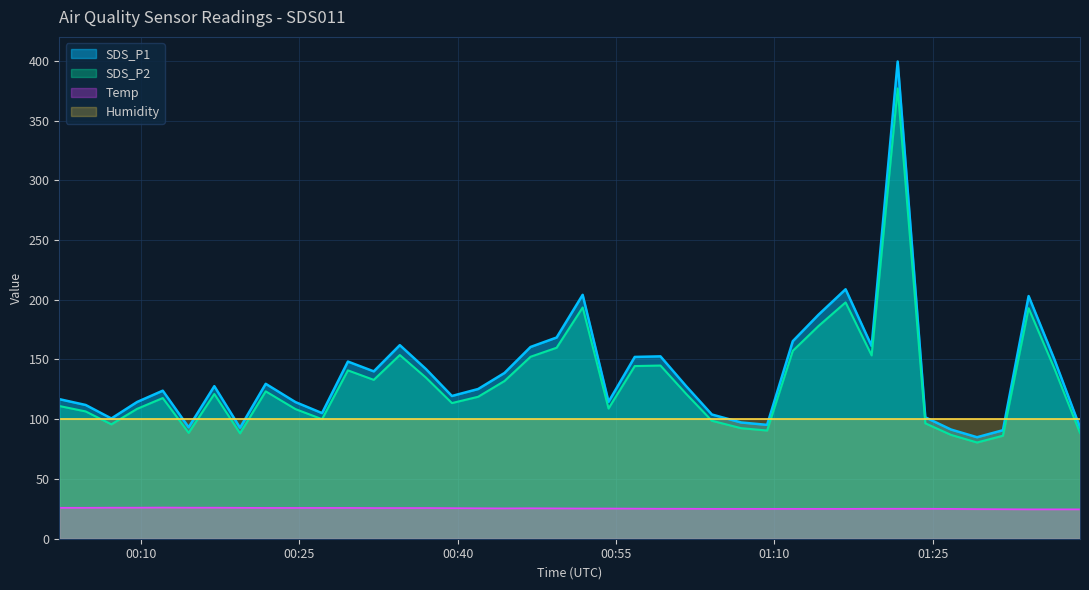

Is it true that SDS_P1 equals 73.2 at 01:10?

False